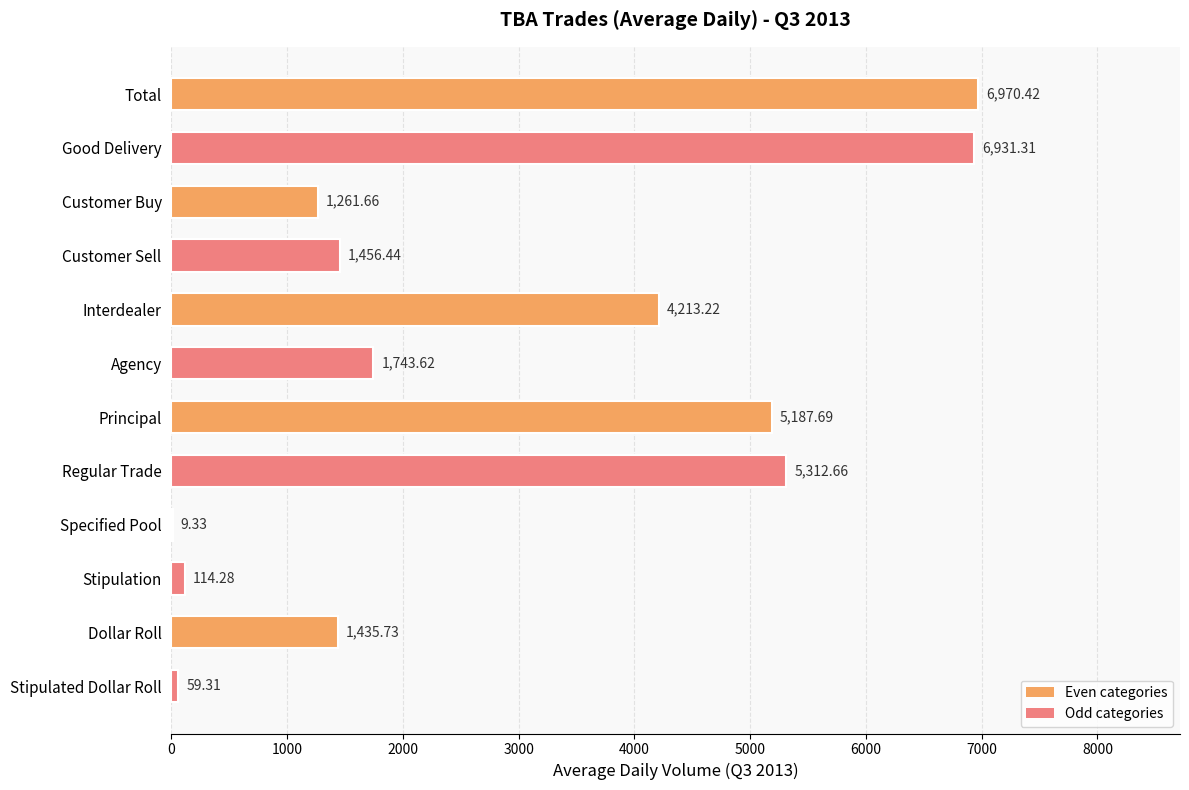

What is the change in value from Good Delivery to Specified Pool?

-6922.0